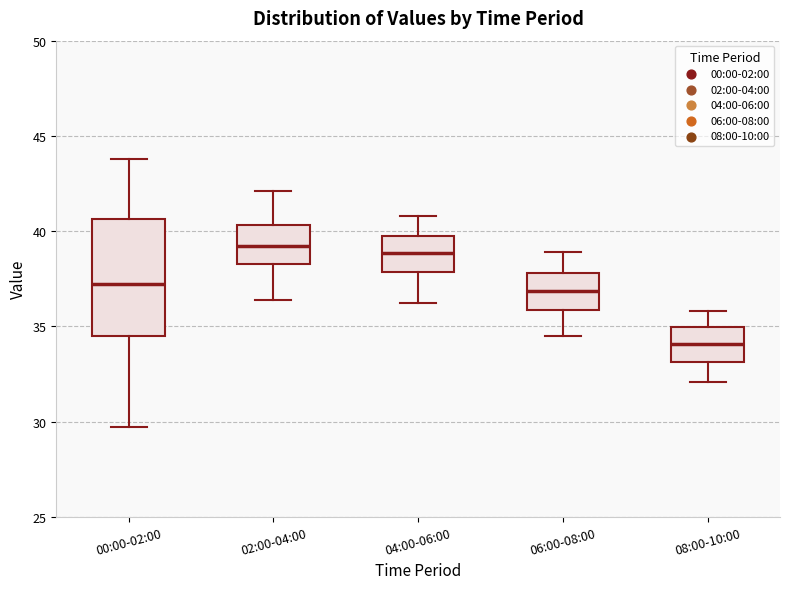

Which box is the tallest, from its lower edge to its upper edge?

00:00-02:00